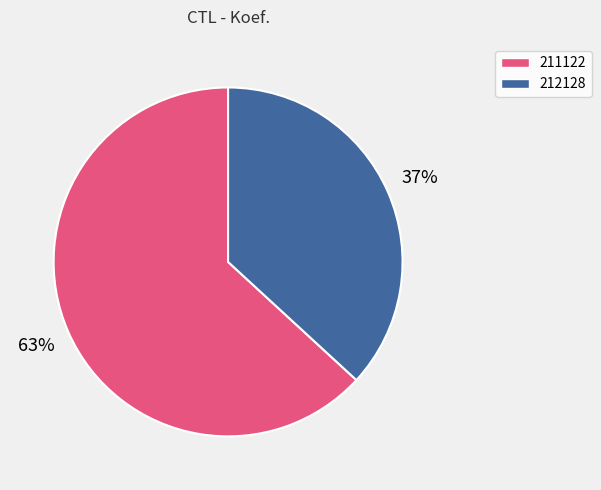

Combined, do 211122 and 212128 account for over 50%?

Yes